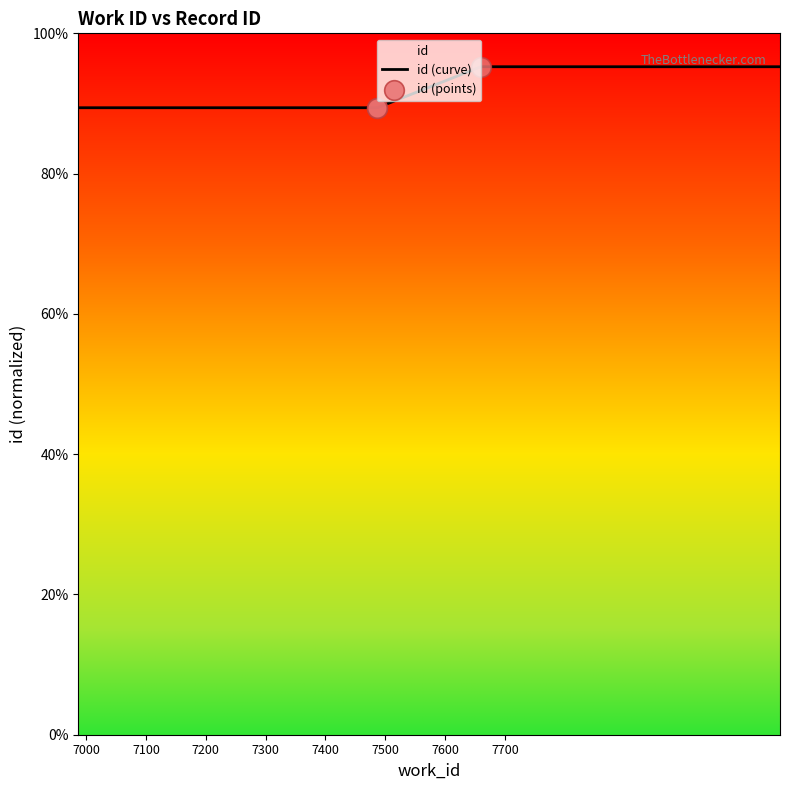

Which has a higher value, 7660 or 7487?

7660